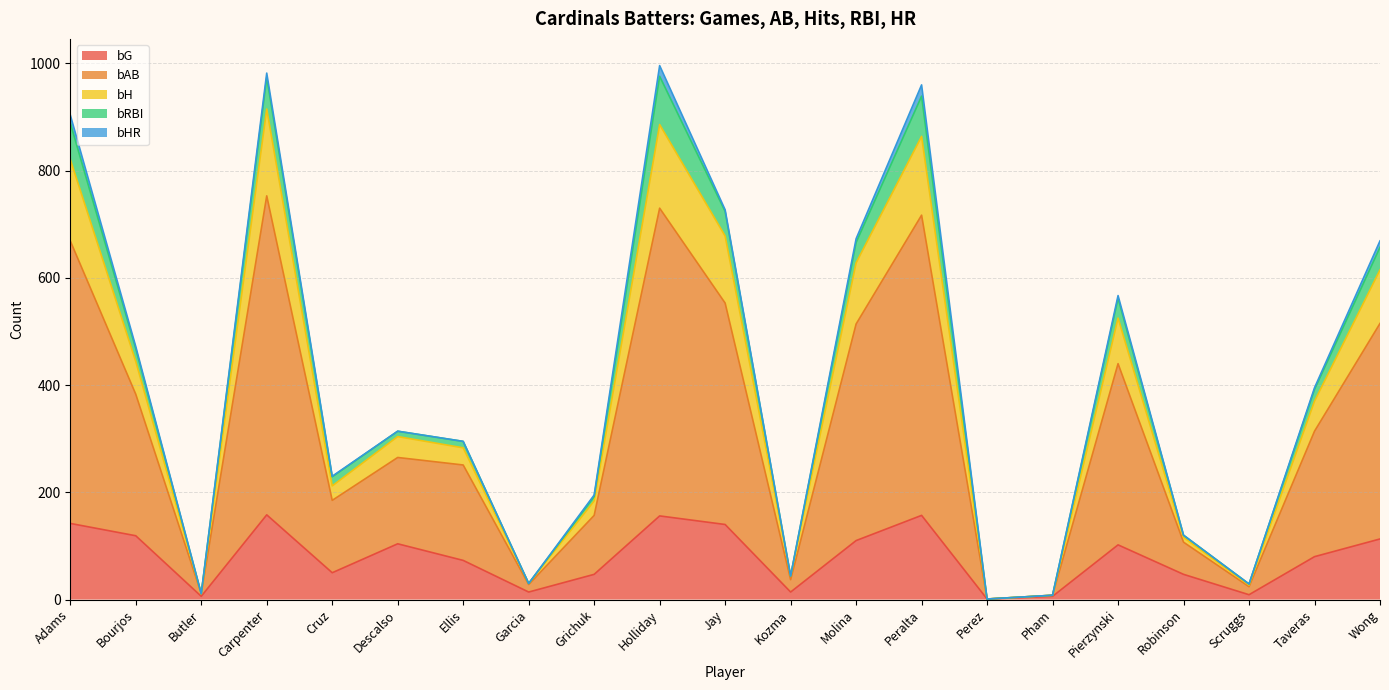

What is the maximum value shown in the chart?

996